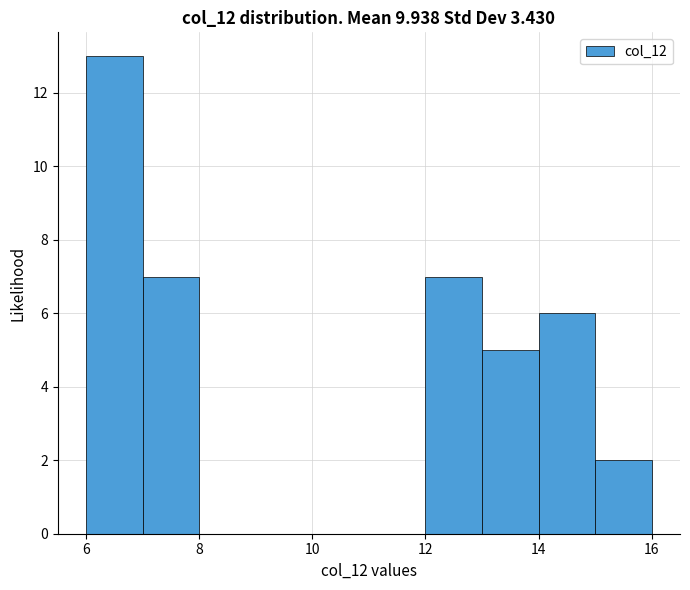

Reading left to right, list every bar in this chart as the range it spans on the x-axis followed by its height. The values are not printed on the chart, so give them approximately, as read against the axis.

6 to 7: 13
7 to 8: 7
8 to 9: 0
9 to 10: 0
10 to 11: 0
11 to 12: 0
12 to 13: 7
13 to 14: 5
14 to 15: 6
15 to 16: 2